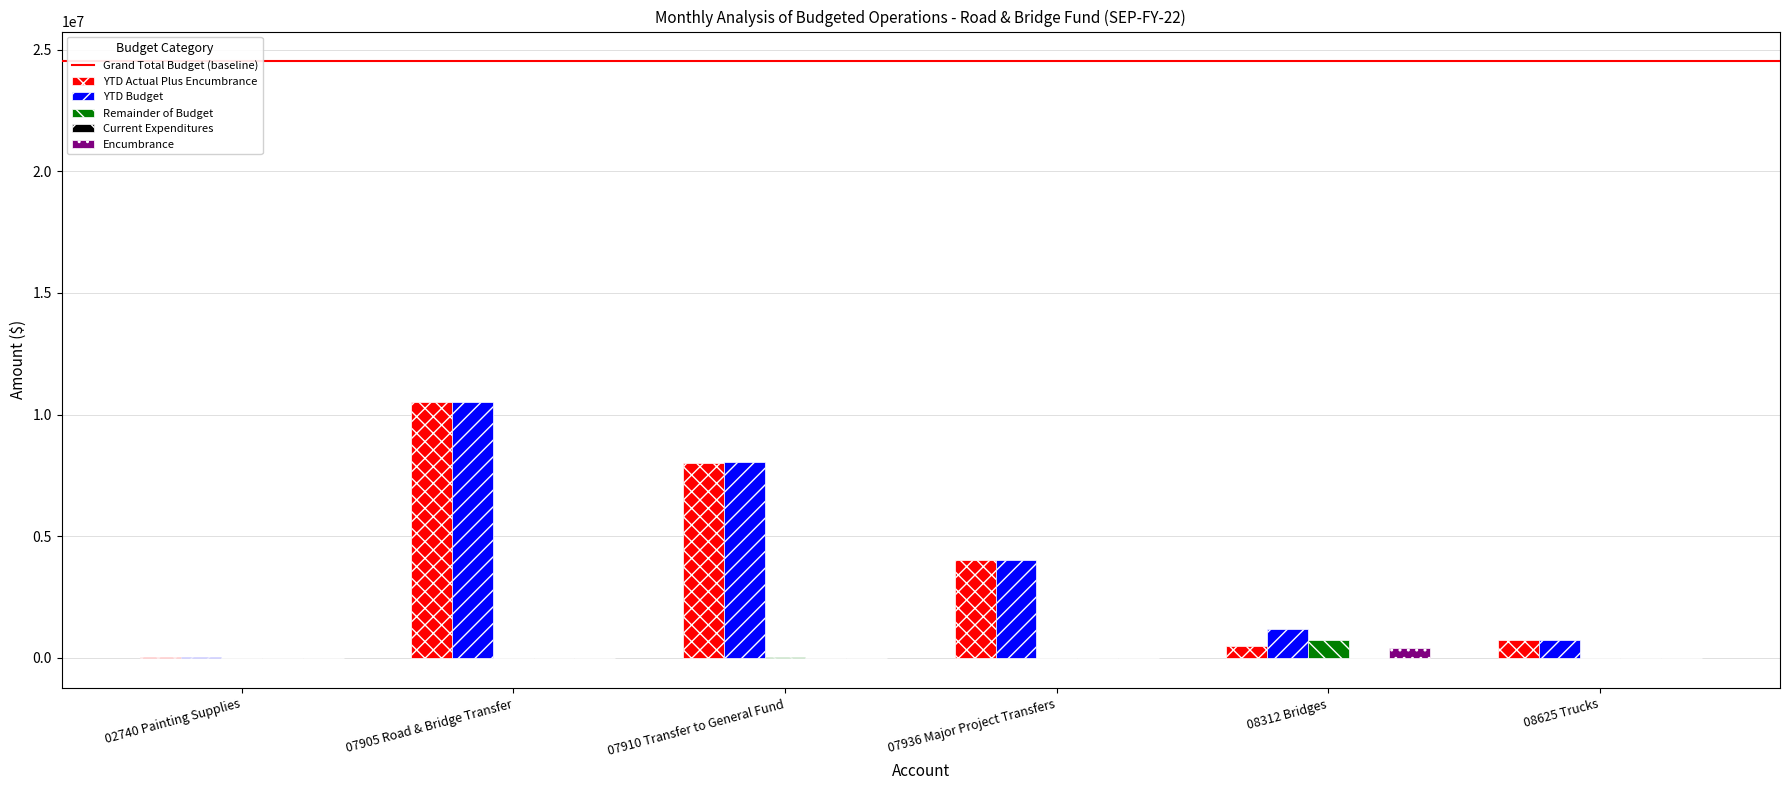

What is the highest value of the YTD Budget series?

10500000.0